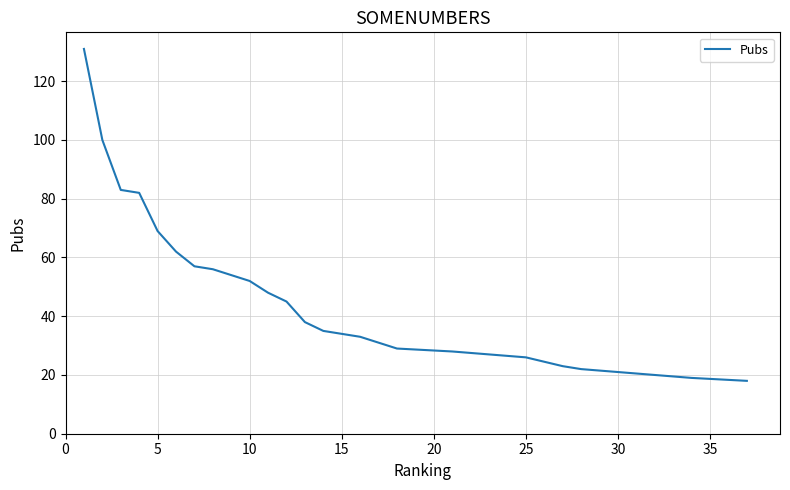

Does the chart have visible grid lines?

Yes